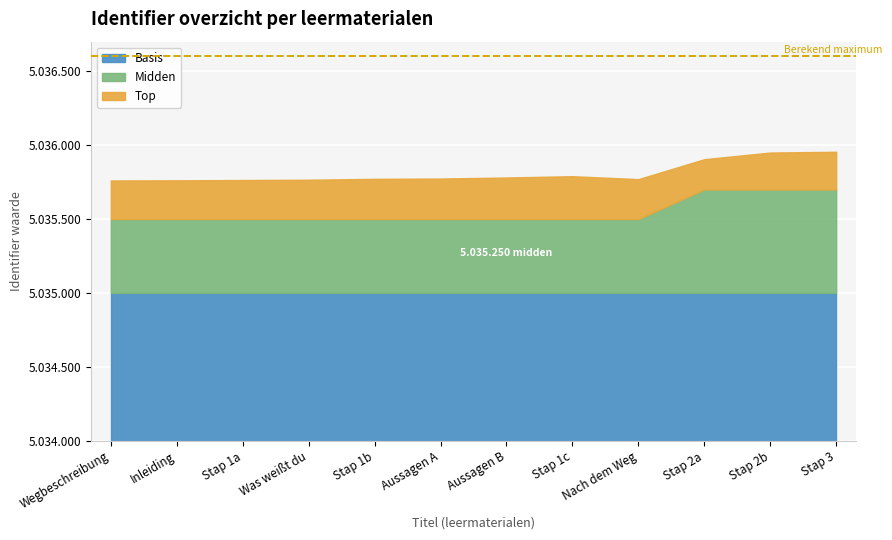

List the labels in order of value, largest first.

Stap 3, Stap 2b, Stap 2a, Stap 1c, Aussagen B, Aussagen A, Stap 1b, Nach dem Weg, Was weißt du, Stap 1a, Inleiding, Wegbeschreibung